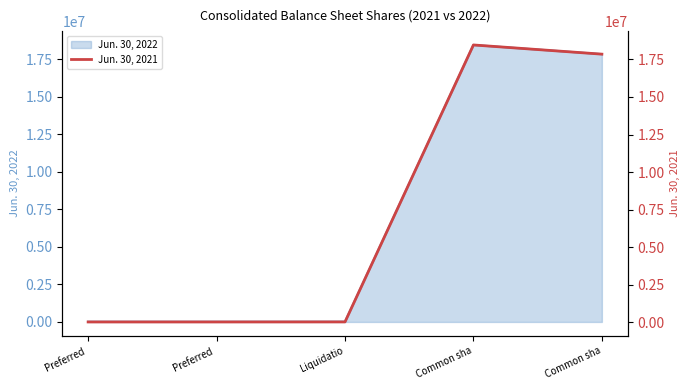

How many lines are shown in the chart?

1